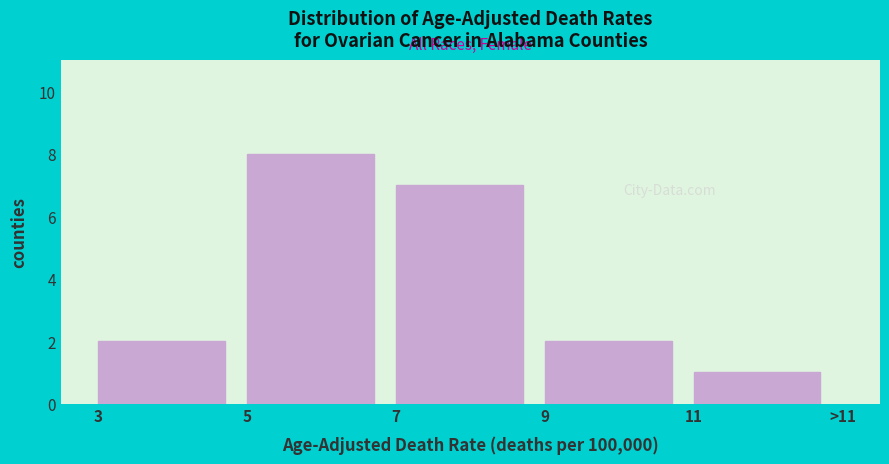

Reading left to right, transcribe all the data shown in this chart.

2	8	7	2	1